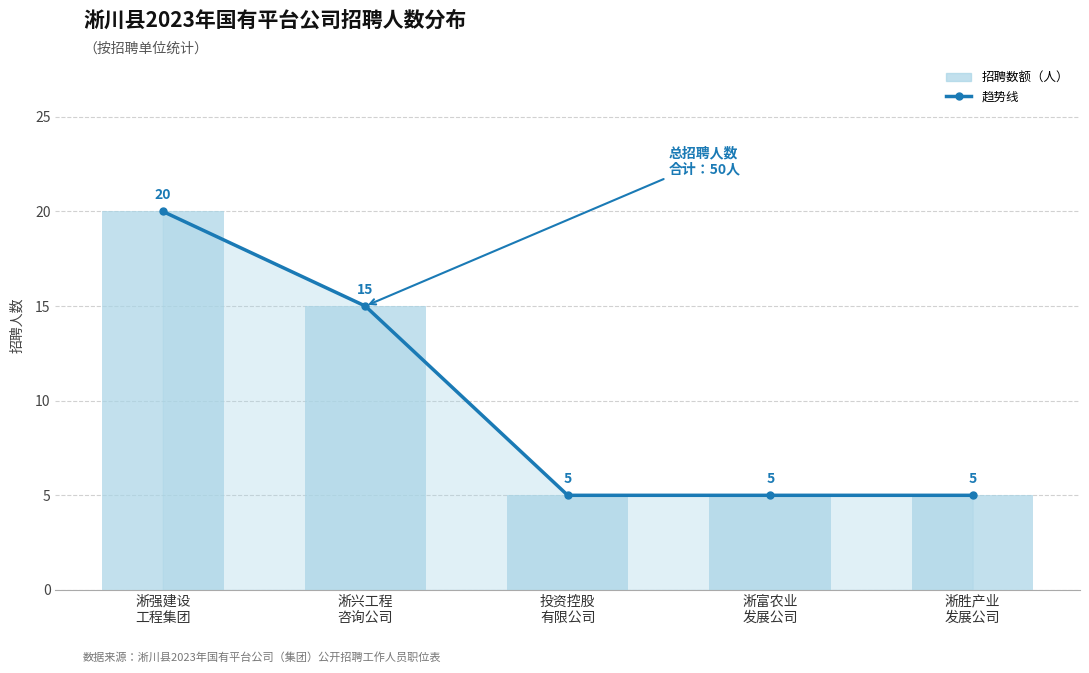

Which series has the largest total across all categories?

招聘人数趋势